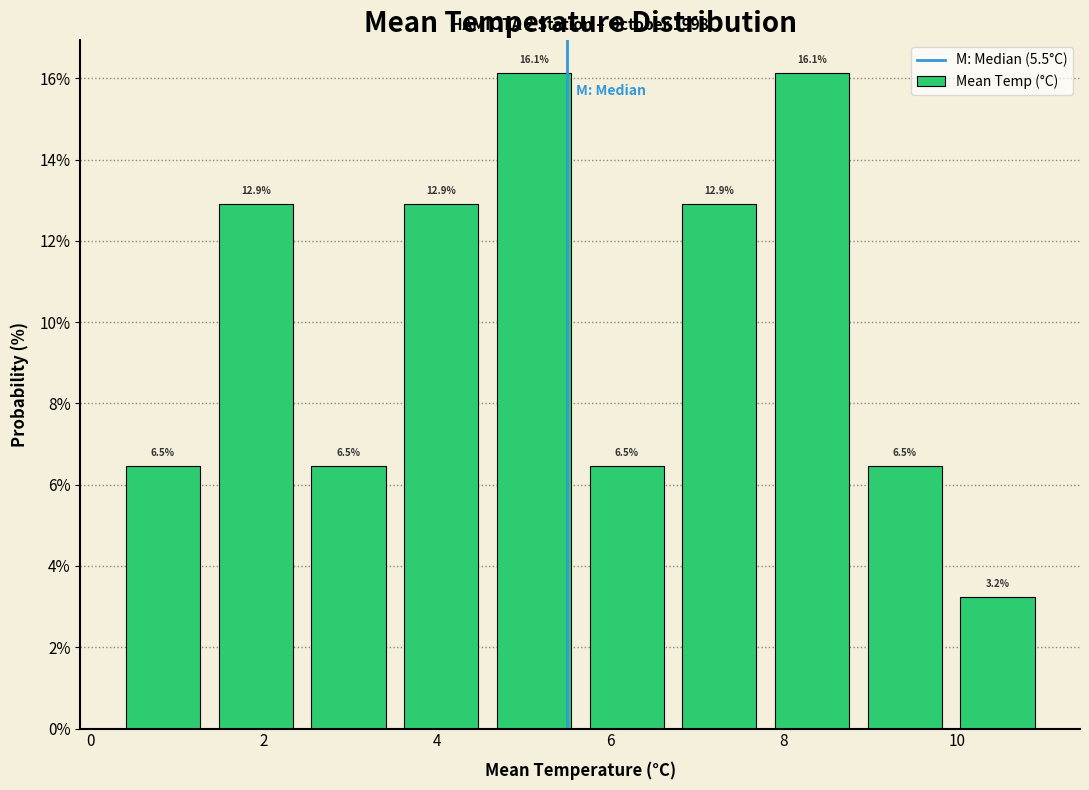

Reading left to right, transcribe this chart: for each bar, give the range it covers on the x-axis and its height. The bar edges are not printed on the chart, so give them approximately, as read against the axis.

0.4 to 1.4: 6.5
1.4 to 2.4: 12.9
2.4 to 3.6: 6.5
3.6 to 4.6: 12.9
4.6 to 5.6: 16.1
5.6 to 6.8: 6.5
6.8 to 7.8: 12.9
7.8 to 8.8: 16.1
8.8 to 10.0: 6.5
10.0 to 11.0: 3.2